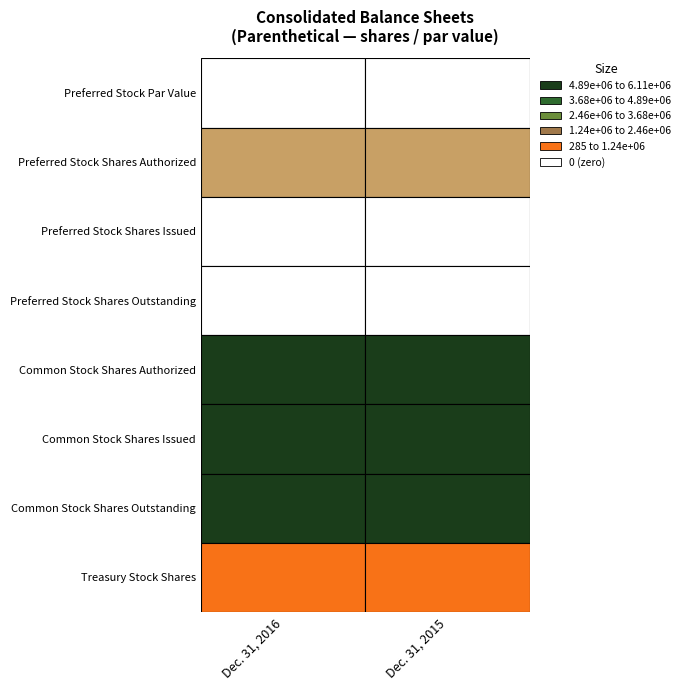

Reading left to right, extract all data points from this chart.

Preferred Stock Par Value: Preferred Stock Par Value=0	Preferred Stock Shares Authorized=0
Preferred Stock Shares Authorized: Preferred Stock Par Value=2000000	Preferred Stock Shares Authorized=2000000
Preferred Stock Shares Issued: Preferred Stock Par Value=0	Preferred Stock Shares Authorized=0
Preferred Stock Shares Outstanding: Preferred Stock Par Value=0	Preferred Stock Shares Authorized=0
Common Stock Shares Authorized: Preferred Stock Par Value=17500000	Preferred Stock Shares Authorized=17500000
Common Stock Shares Issued: Preferred Stock Par Value=7660492	Preferred Stock Shares Authorized=7588887
Common Stock Shares Outstanding: Preferred Stock Par Value=7338092	Preferred Stock Shares Authorized=7281237
Treasury Stock Shares: Preferred Stock Par Value=322400	Preferred Stock Shares Authorized=307650